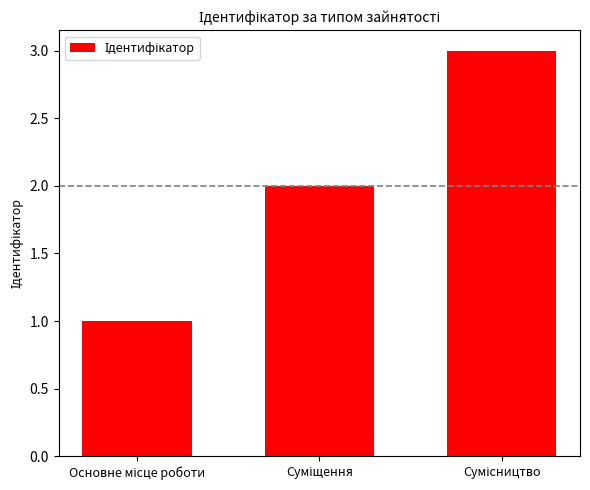

What is the greatest value displayed?

3